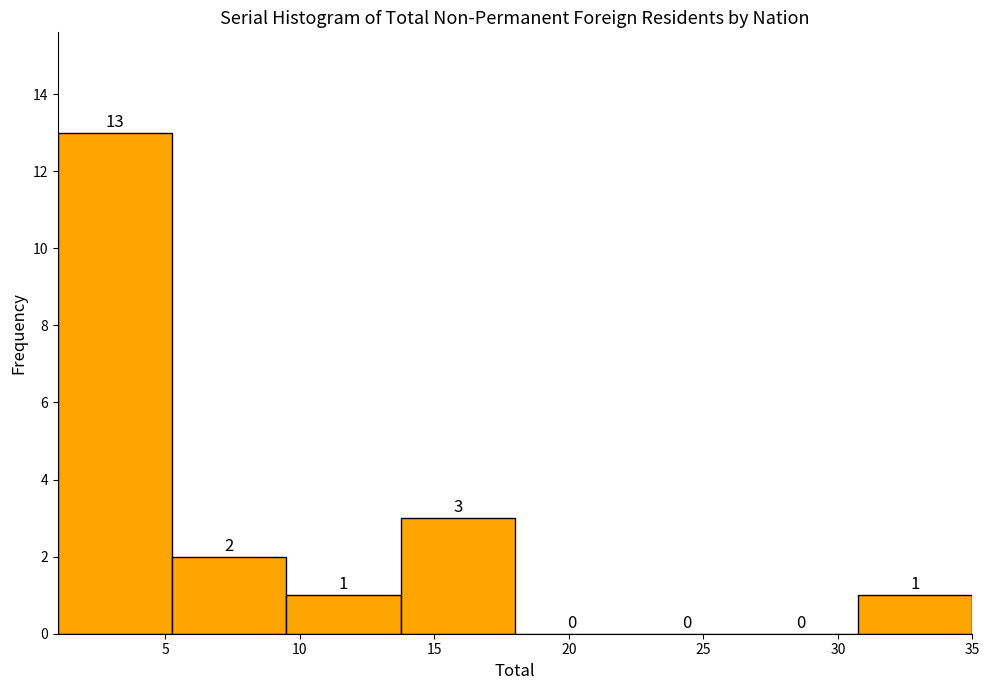

Reading left to right, list every bar in this chart as the range it spans on the x-axis followed by its height. The bar edges are not printed on the chart, so give them approximately, as read against the axis.

1.00 to 5.25: 13
5.25 to 9.50: 2
9.50 to 13.75: 1
13.75 to 18.00: 3
18.00 to 22.25: 0
22.25 to 26.50: 0
26.50 to 30.75: 0
30.75 to 35.00: 1